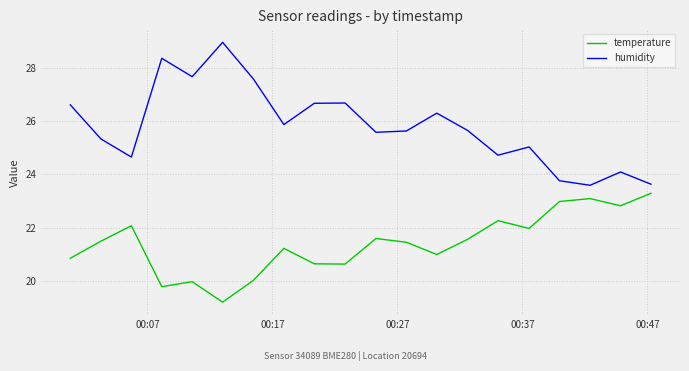

What is the average value of the humidity series?

25.8